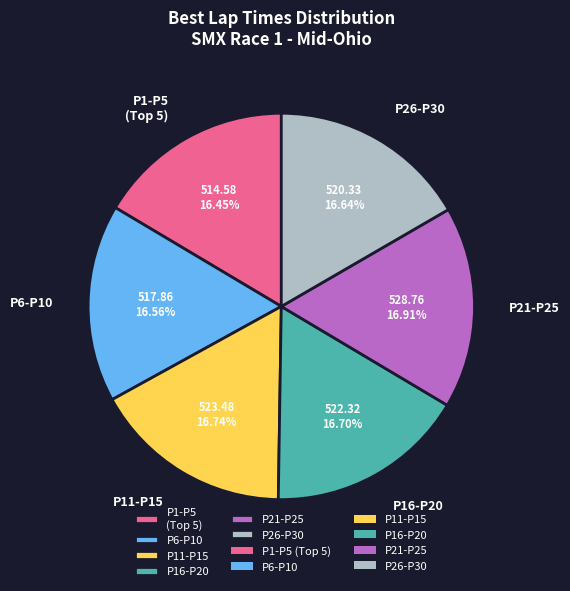

Combined, do P26-P30 and P11-P15 account for over 50%?

No